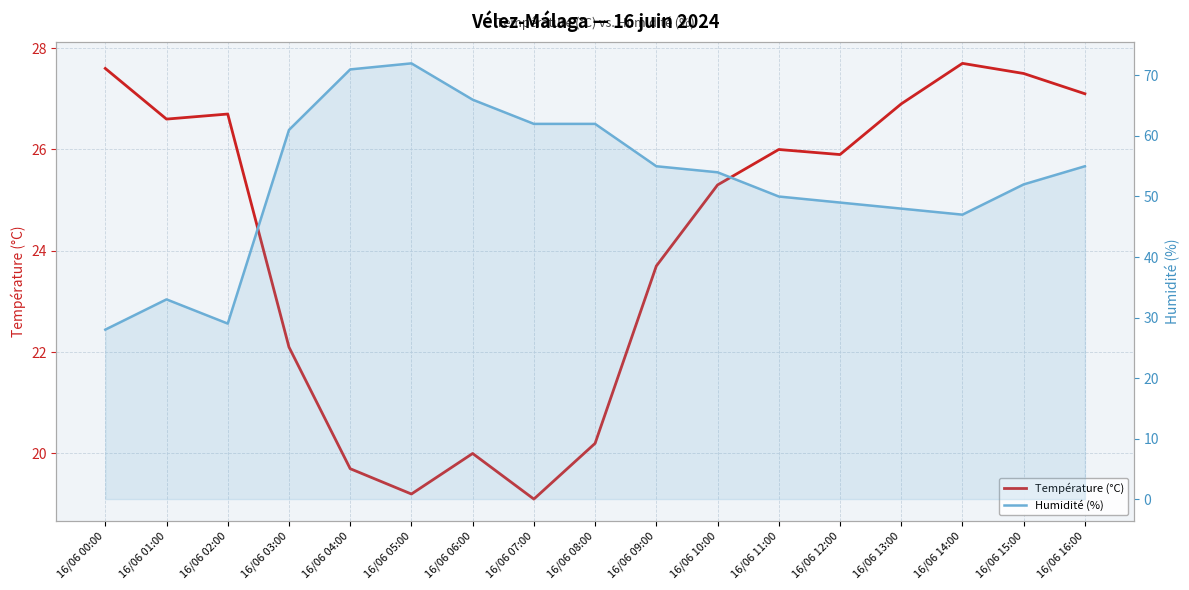

What is the total value across all series at 16/06 12:00?

74.9